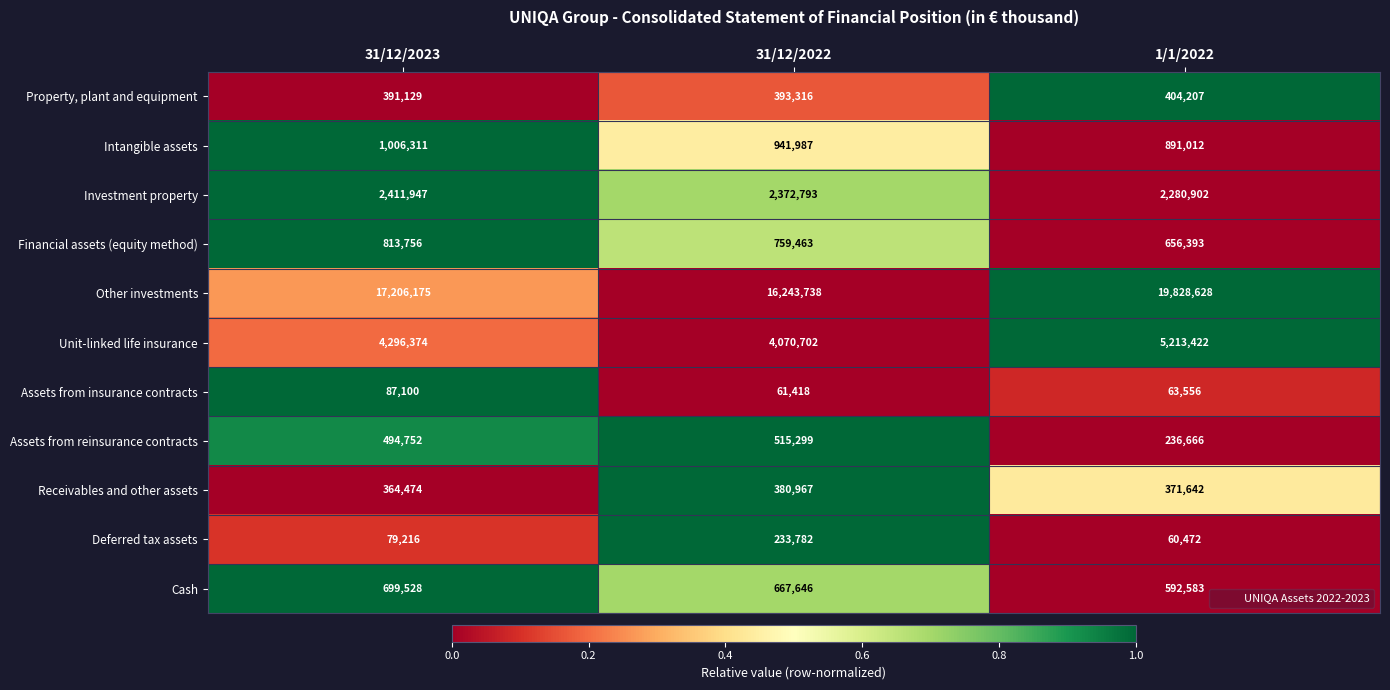

Read the Financial assets (equity method) value at 1/1/2022.

656393